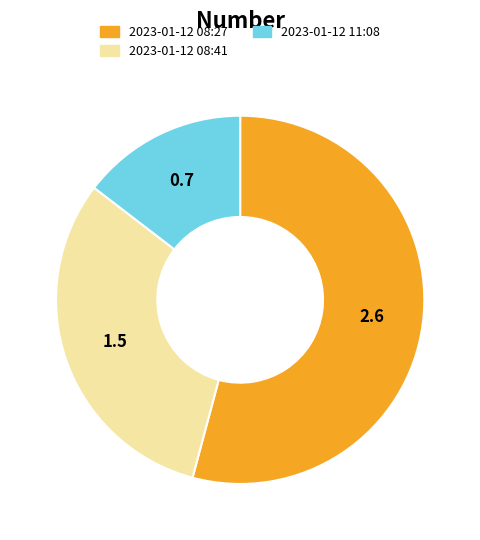

Is there any slice that represents more than half of the pie?

Yes